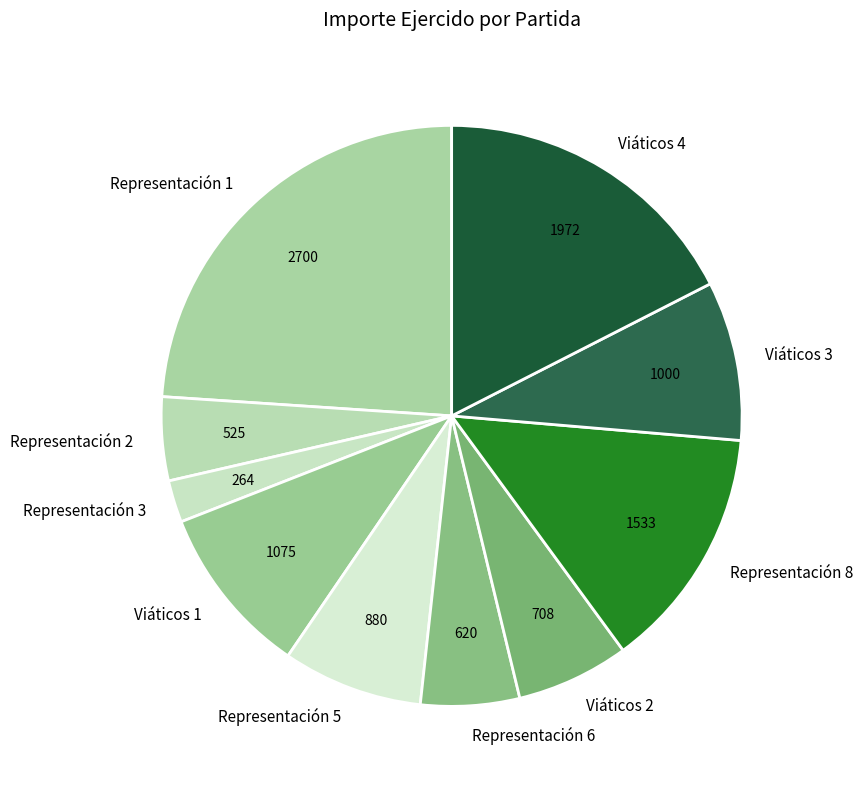

Is Viáticos 1 the majority of the pie?

No